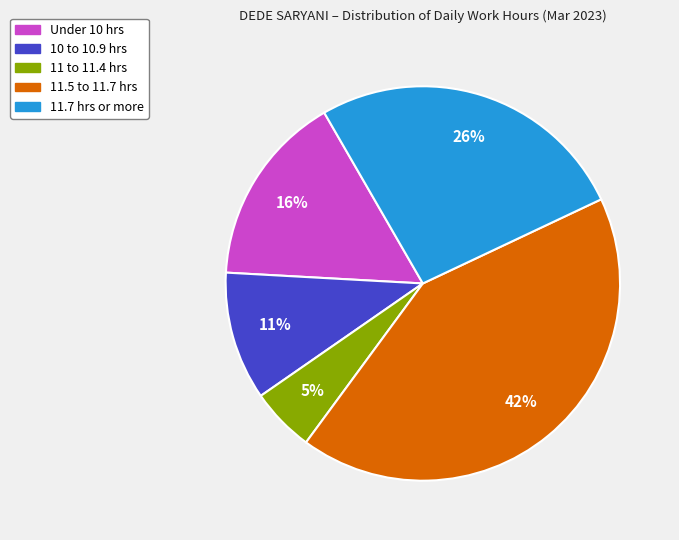

Is there a majority slice in this chart?

No